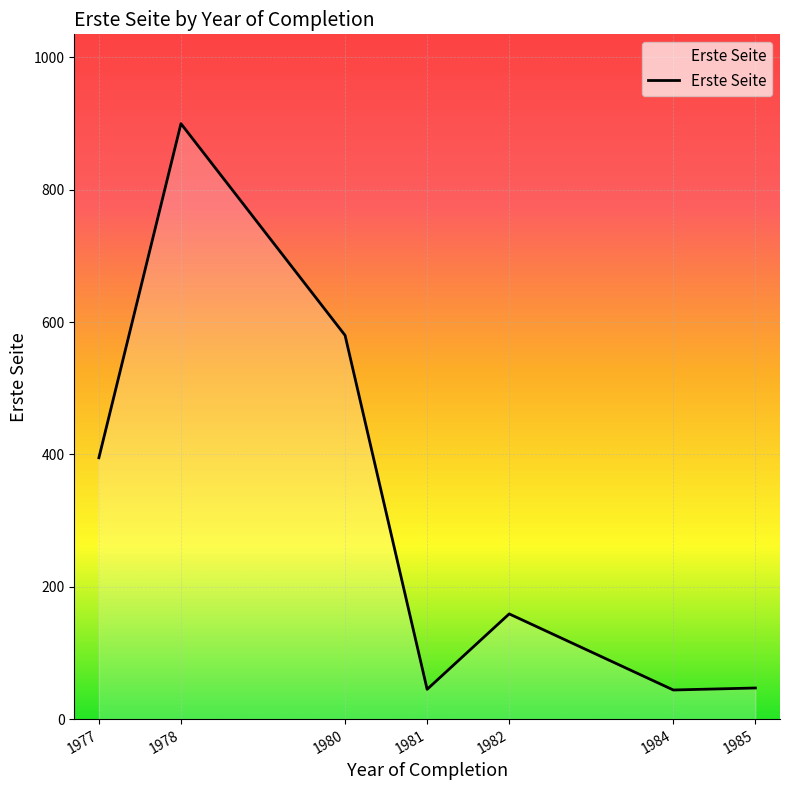

What is the difference between the values at 1977 and 1980?

185